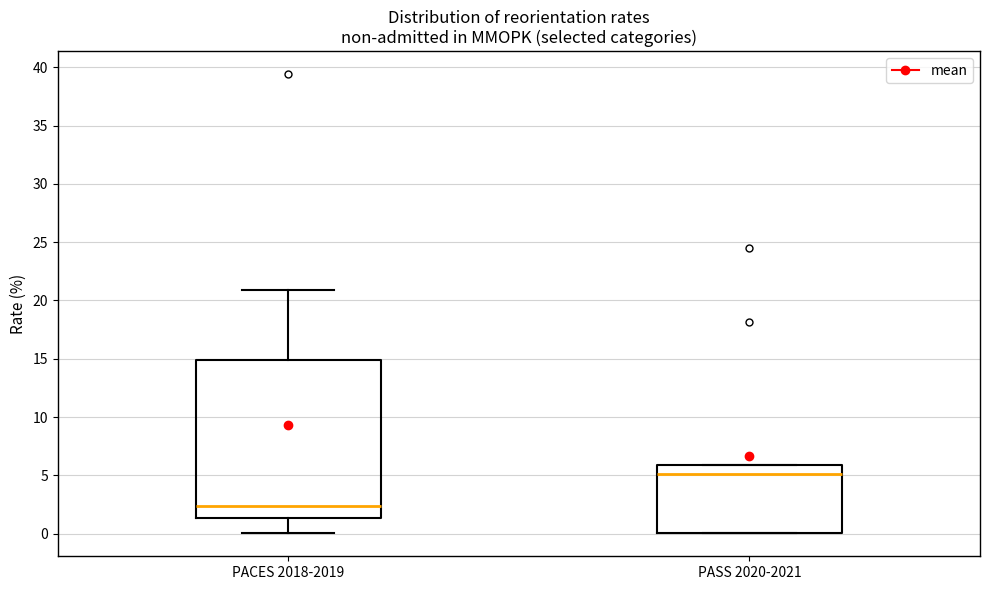

Where is the lower edge of the box for PASS 2020-2021 on the y-axis? The values are not printed on the chart, so give them approximately, as read against the axis.

0.0